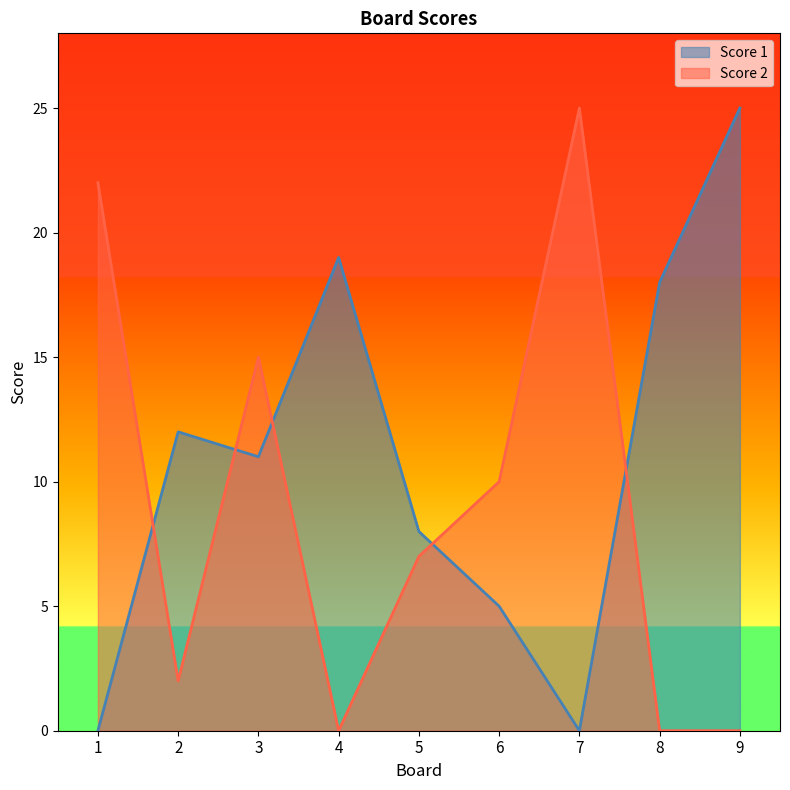

At how many categories does at least one series exceed 23?

2